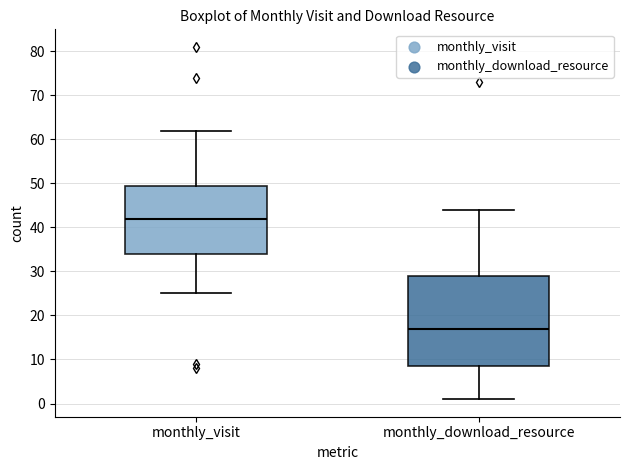

Which box has the lowest median line?

monthly_download_resource